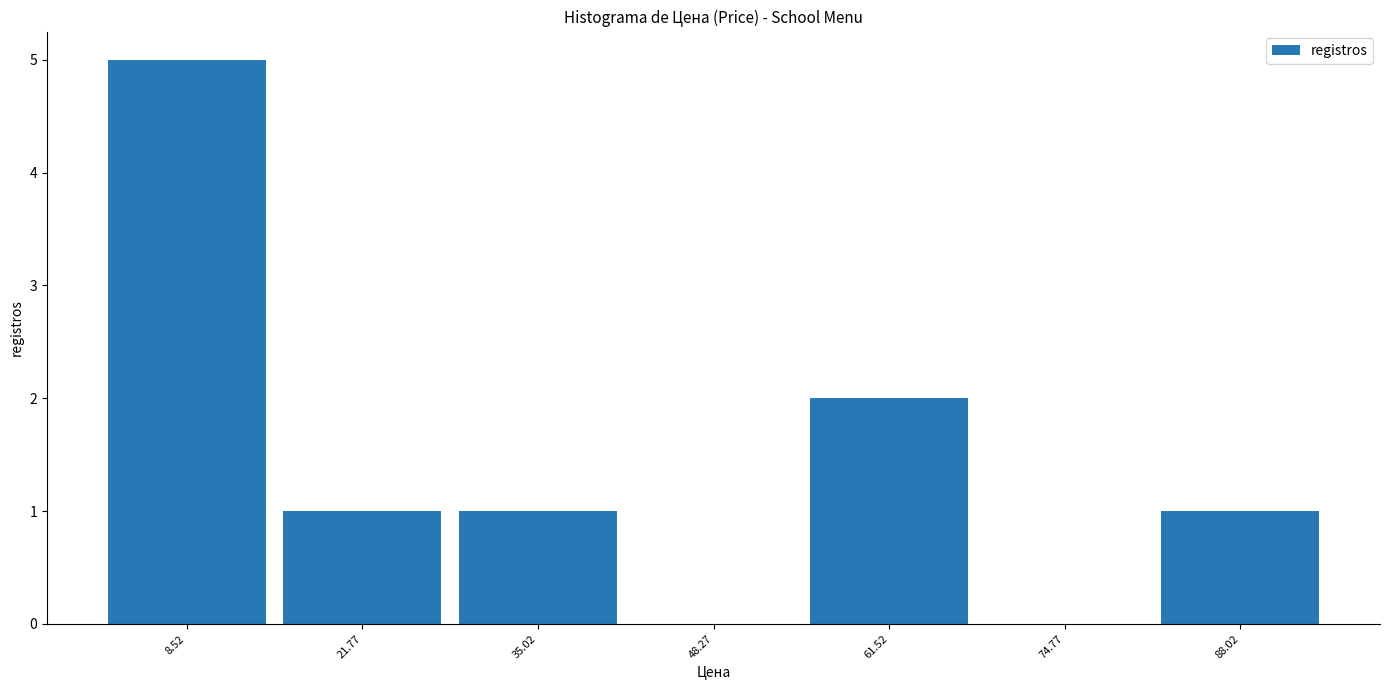

Which range on the x-axis has the tallest bar?

2 to 16